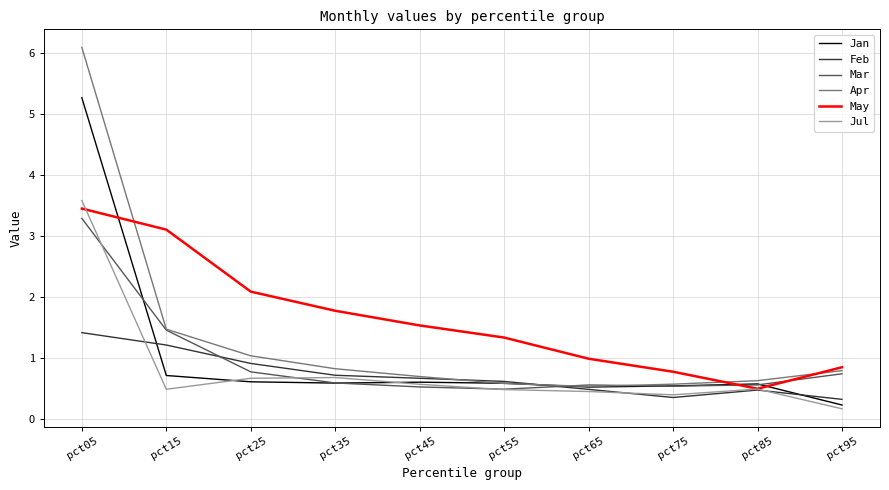

True or false: May and Jan cross at least once.

True